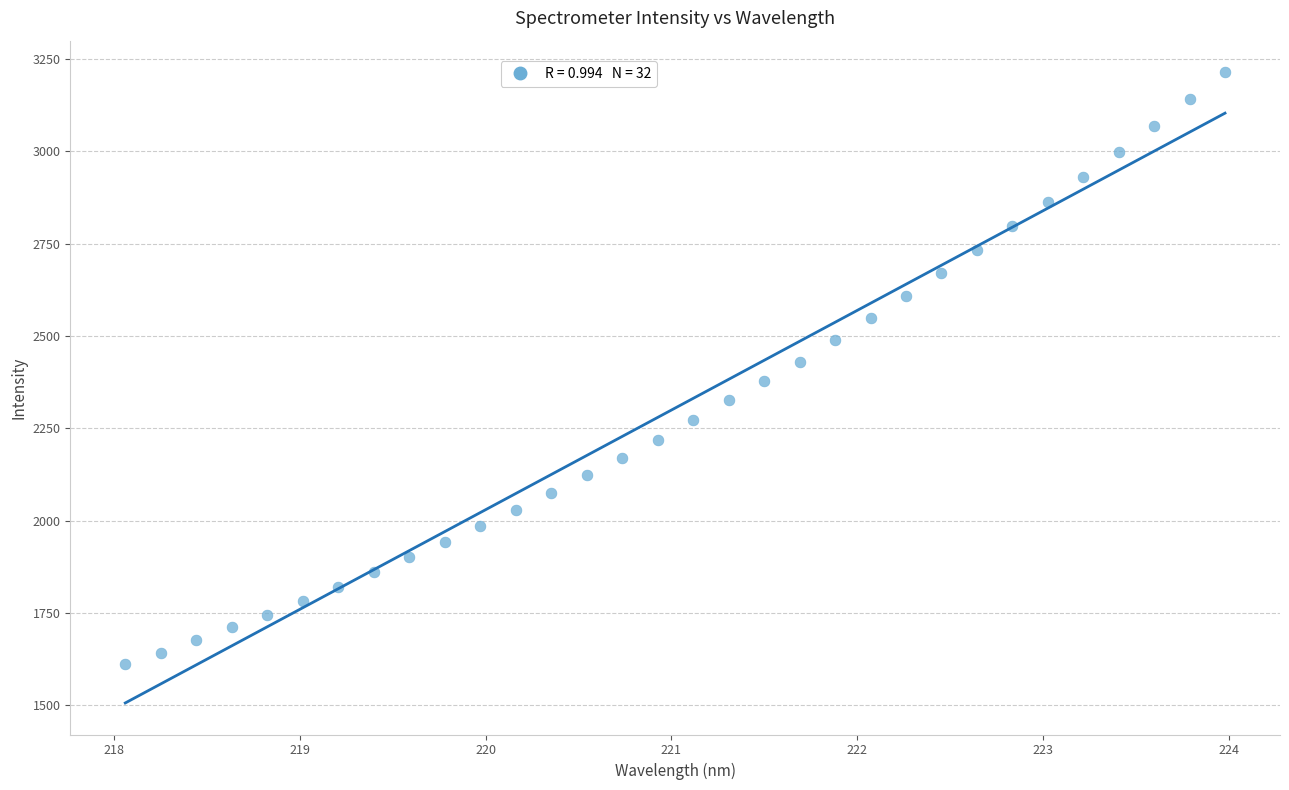

What is the range of X values (max minus min)?

5.9